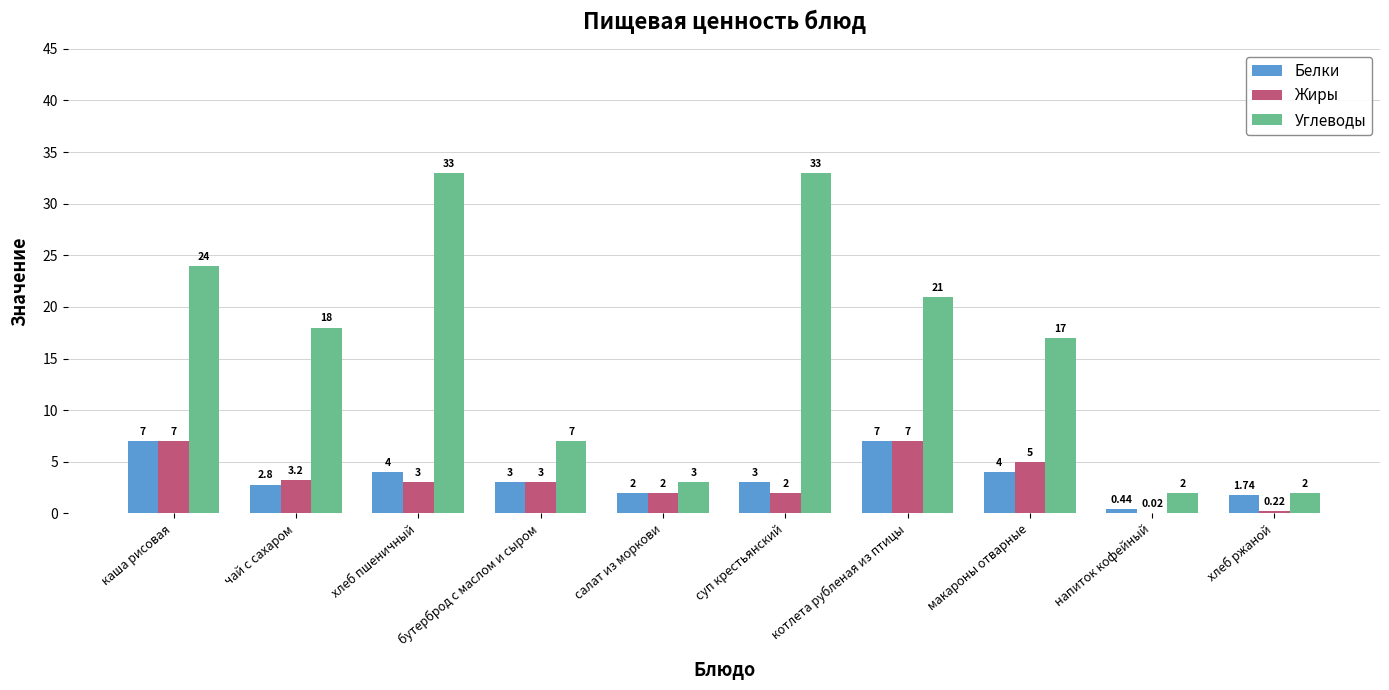

What is the sum of the Жиры values at салат из моркови and напиток кофейный?

2.0